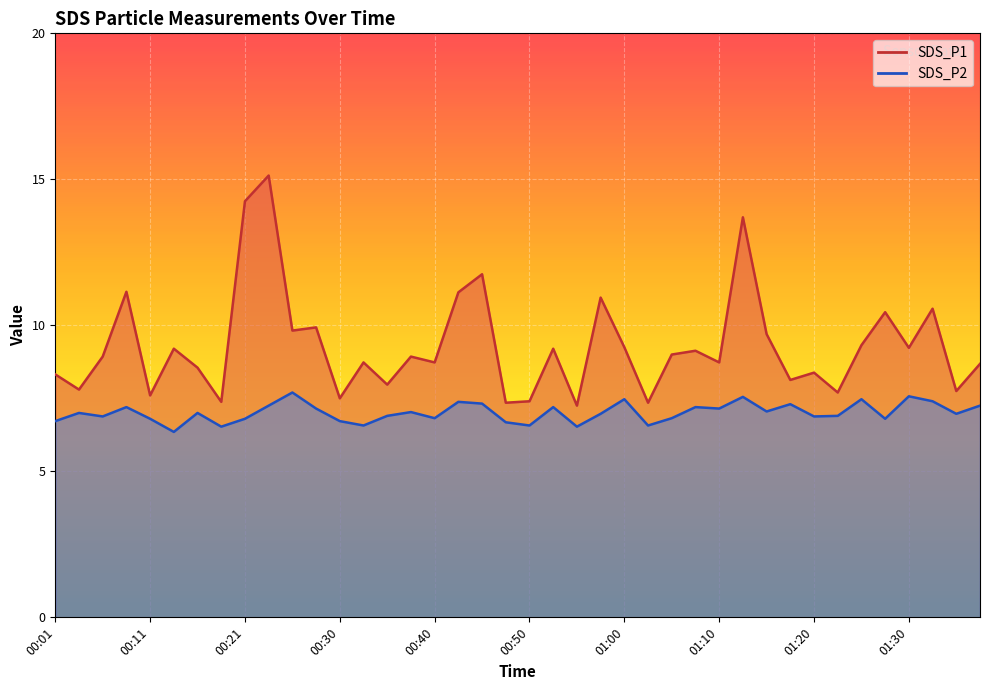

How many series are shown in this chart?

2